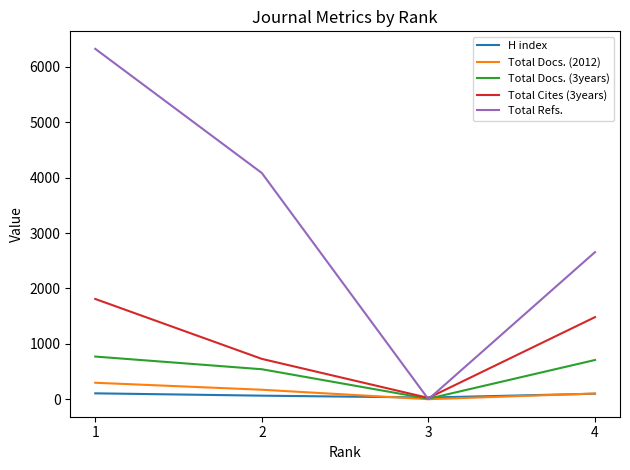

The value of Total Docs. (3years) at 2 is 931. True or false?

False